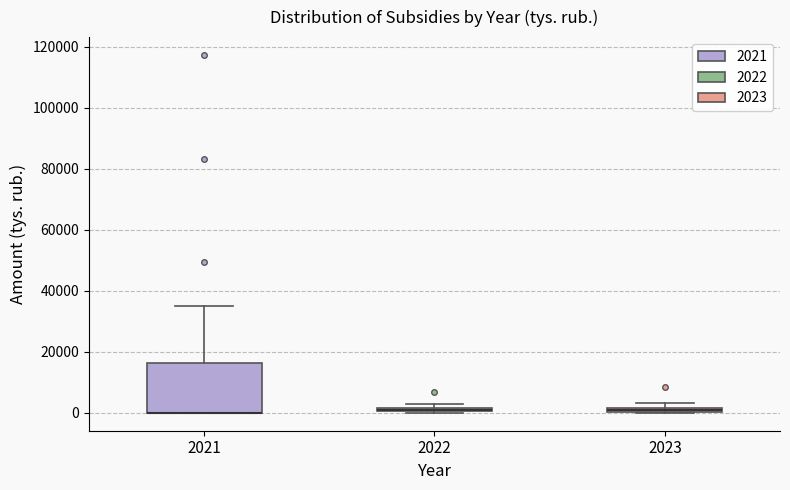

Where is the upper edge of the box at x = 2021 on the y-axis? The values are not printed on the chart, so give them approximately, as read against the axis.

16000